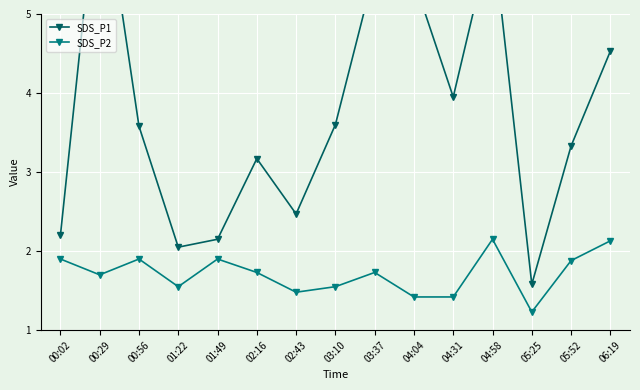

Is it true that SDS_P1 equals 8.7 at 04:58?

False